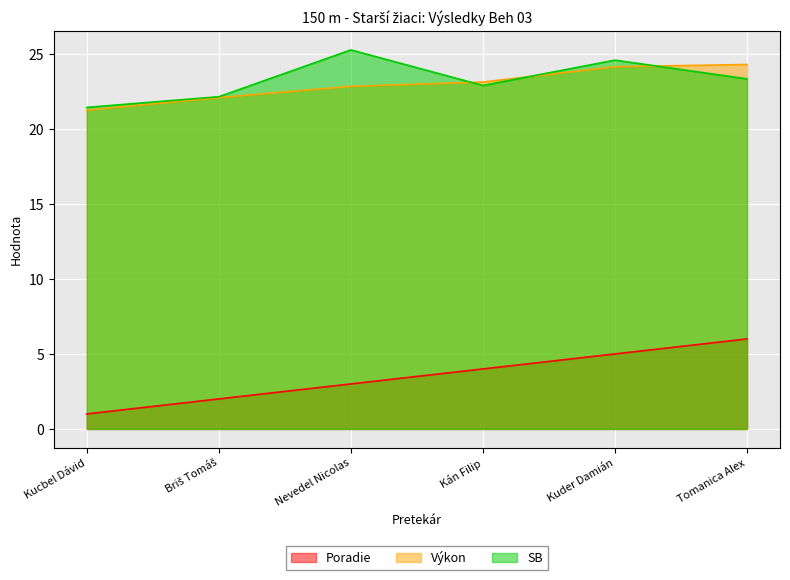

True or false: Poradie has a value of 4.0 at Kán Filip.

True